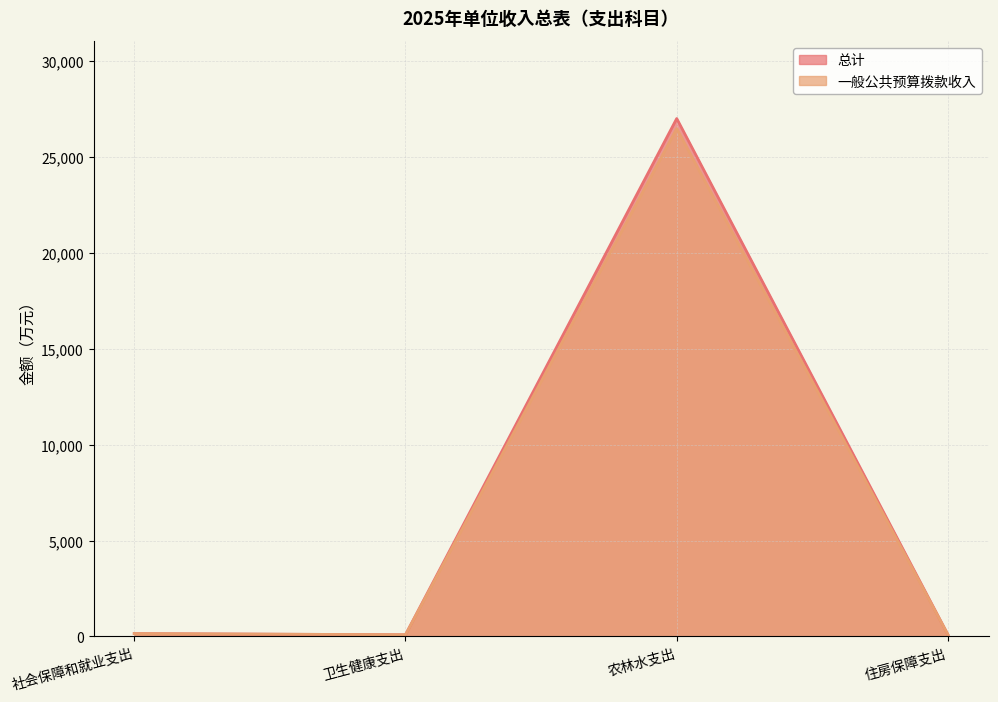

Reading right to left, transcribe all the data shown in this chart.

总计: 住房保障支出=87.1	农林水支出=27004.7	卫生健康支出=87.5	社会保障和就业支出=149.0
一般公共预算拨款收入: 住房保障支出=87.1	农林水支出=26480.5	卫生健康支出=87.5	社会保障和就业支出=149.0